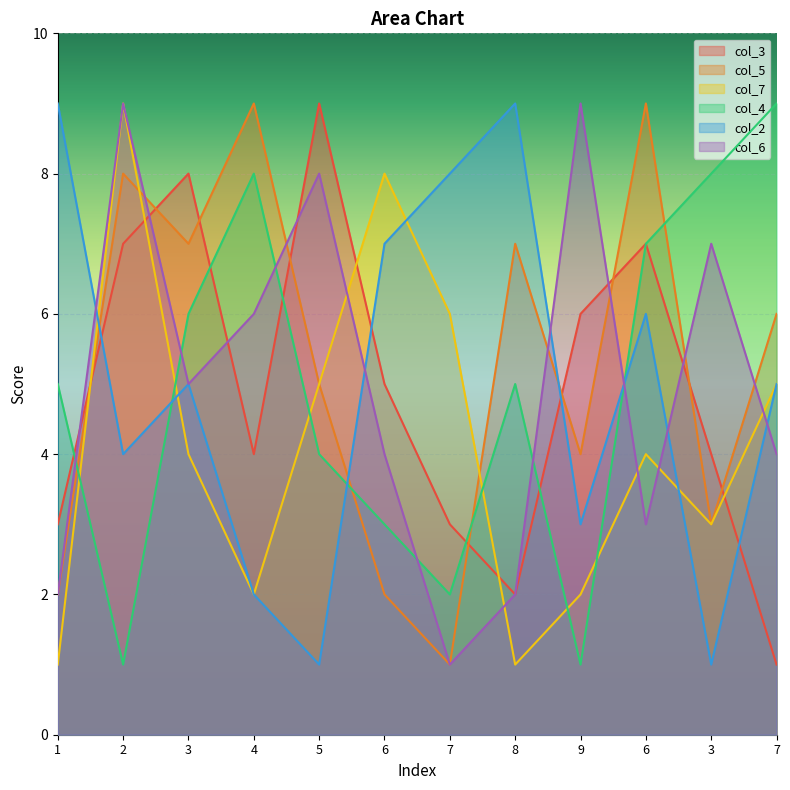

How many times do col_4 and col_7 cross each other?

6